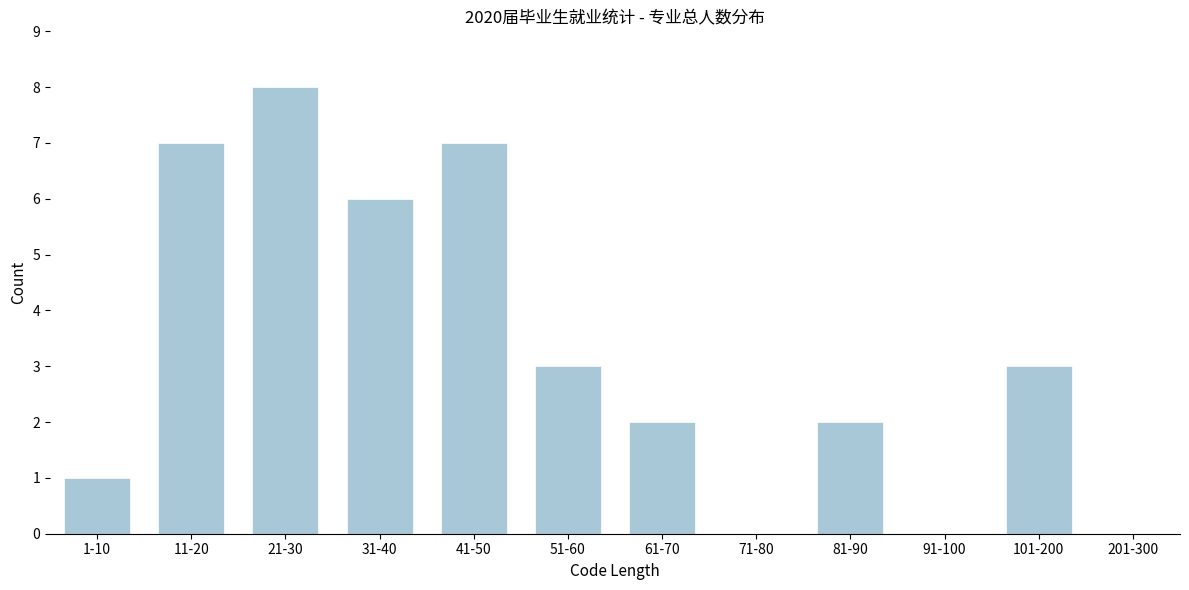

Reading left to right, what are all the values shown in this chart?

1-10=1	11-20=7	21-30=8	31-40=6	41-50=7	51-60=3	61-70=2	71-80=0	81-90=2	91-100=0	101-200=3	201-300=0